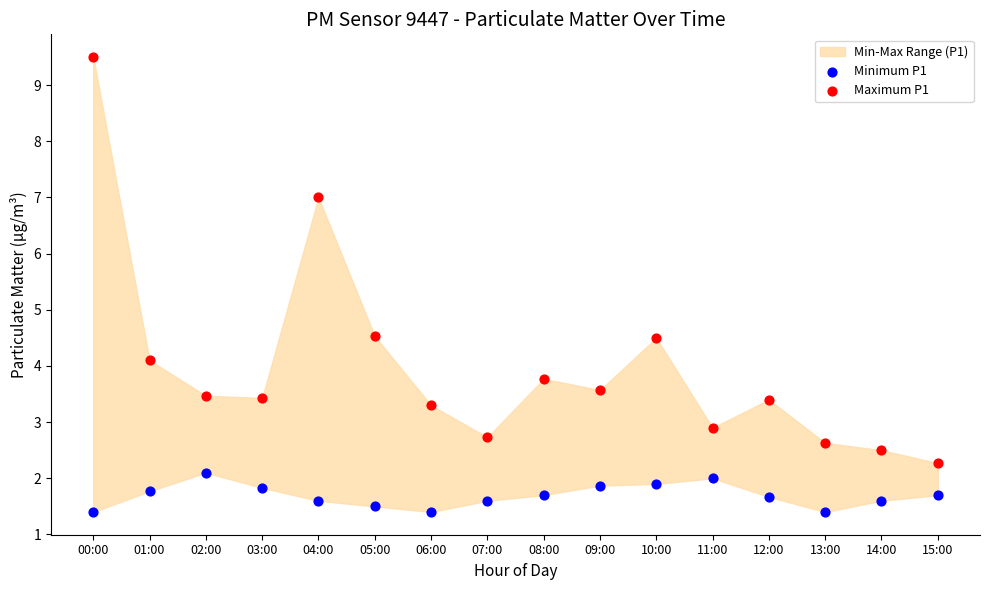

Across all data points, what is the range of Y values (max minus min)?

8.1